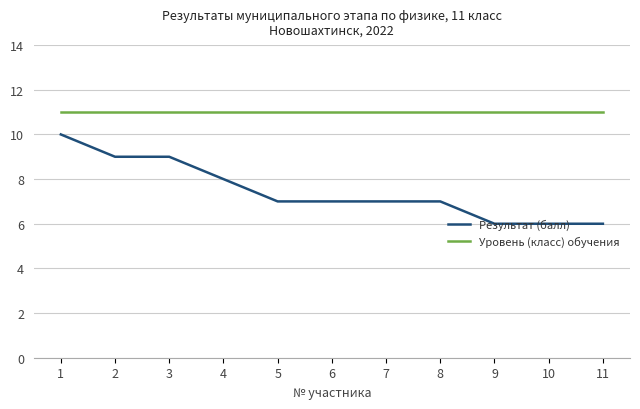

Which series changed the most between 1 and 11?

Результат (балл)